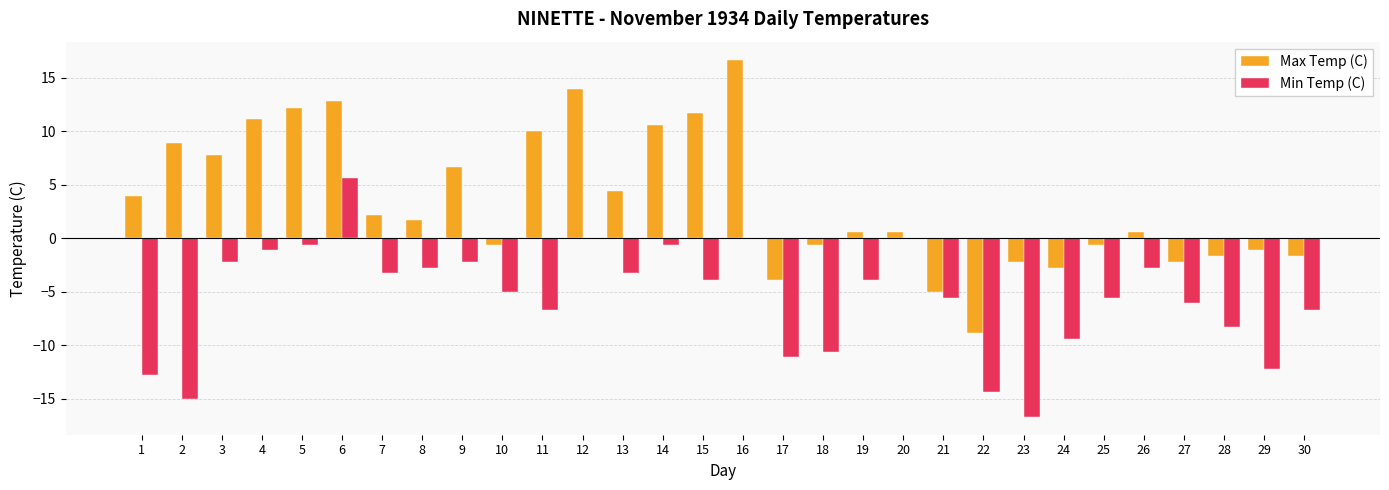

What are all the series names shown in the legend?

Max Temp (C), Min Temp (C)